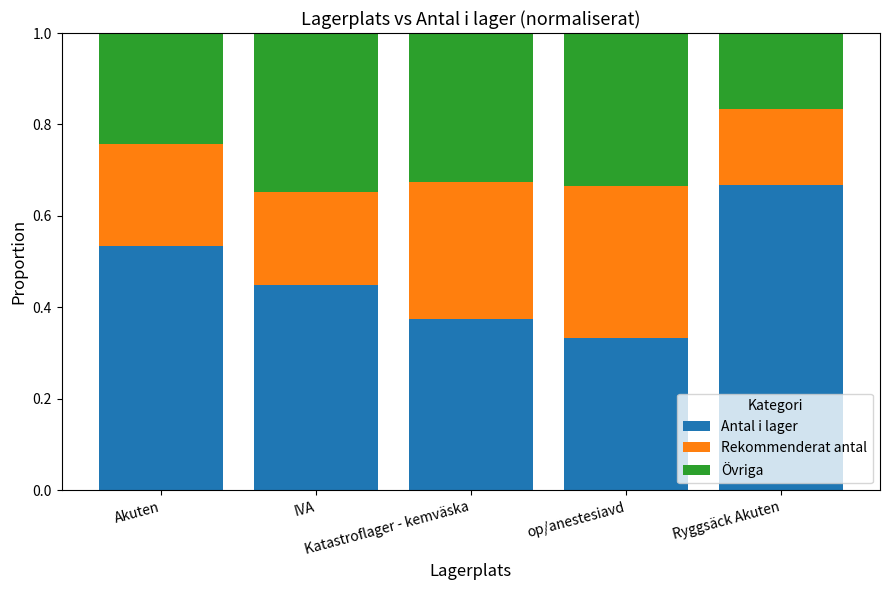

List the series in order of their peak value, lowest first.

Rekommenderat antal, Övriga, Antal i lager